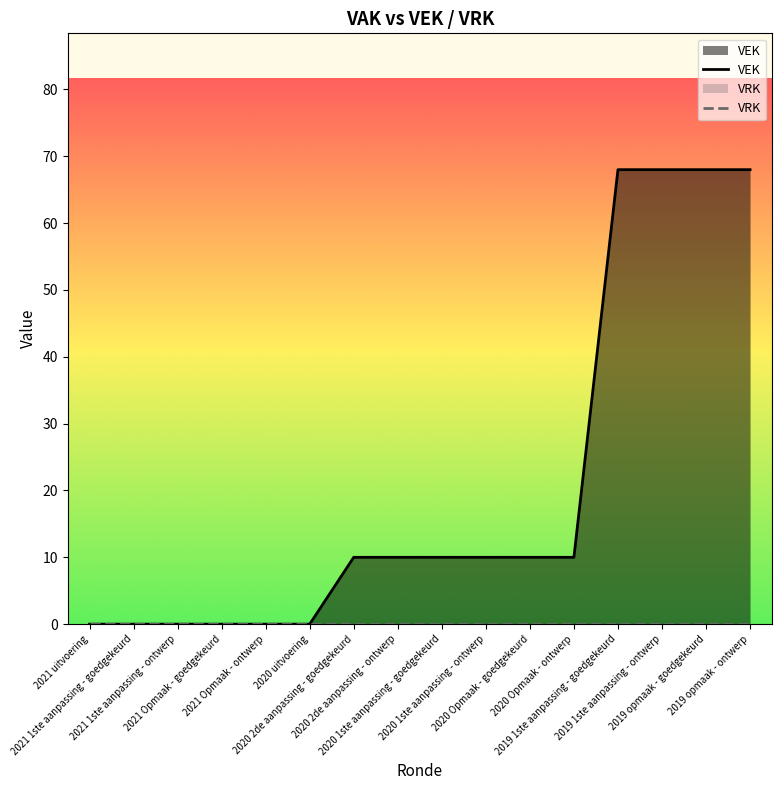

At which label is the value closest to 34?

2020 2de aanpassing - goedgekeurd